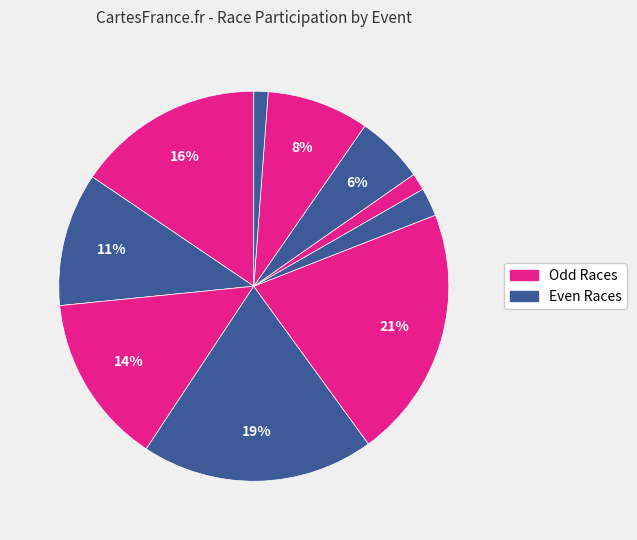

Is there a majority slice in this chart?

No